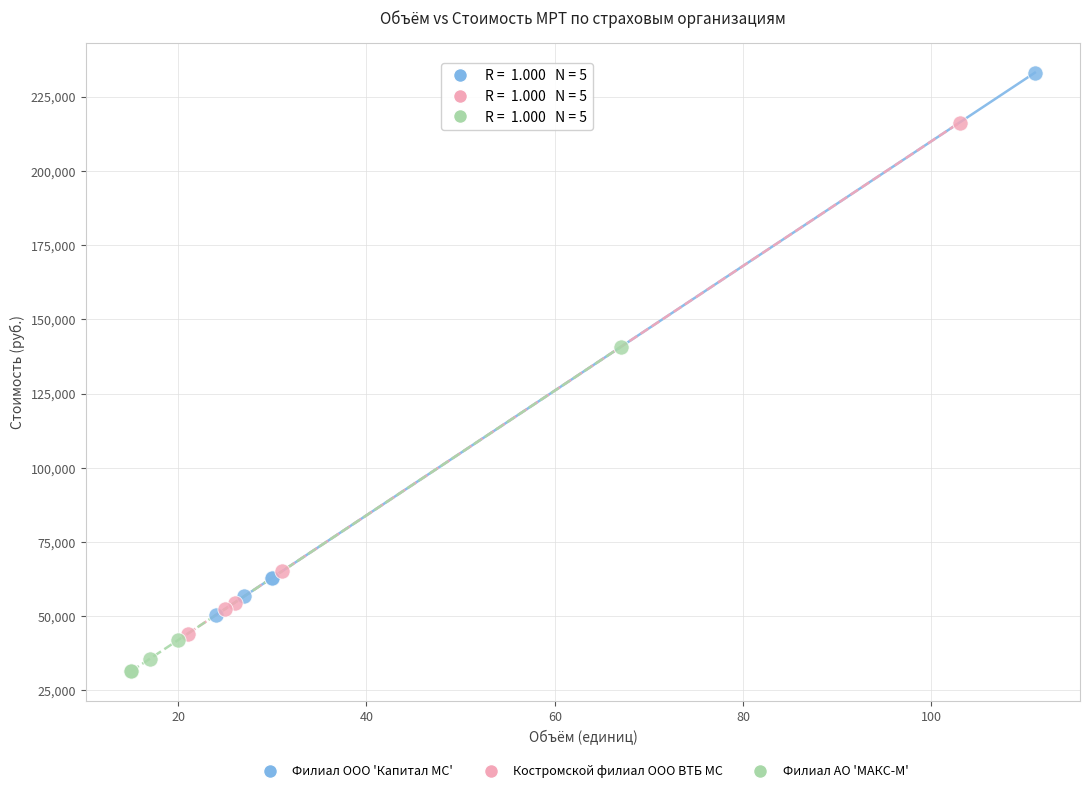

Which series contains the highest Y value?

Филиал ООО 'Капитал МС'